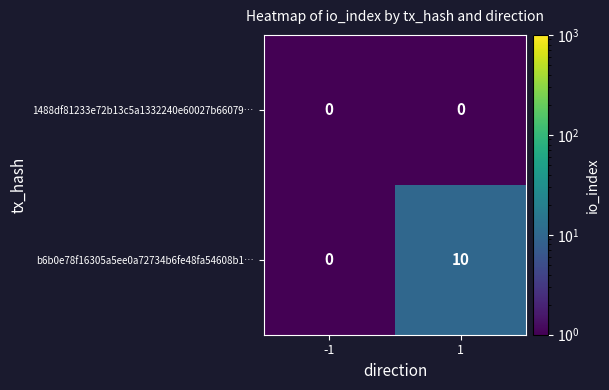

What is the difference between the b6b0e78f16305a5ee0a72734b6fe48fa54608b1… values at 1 and -1?

10